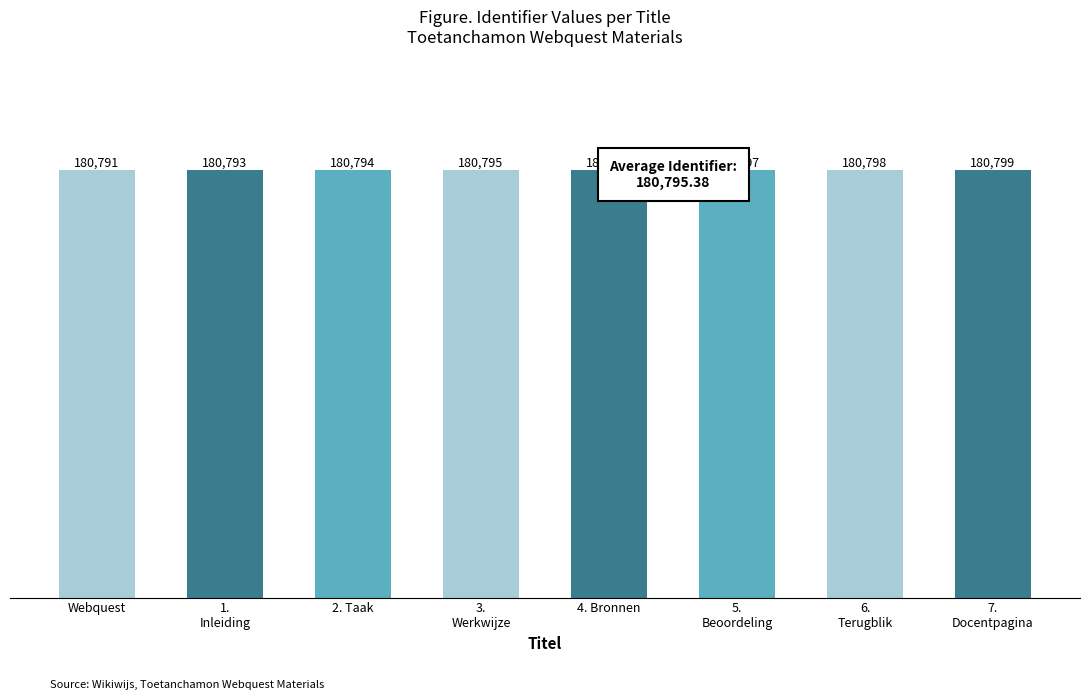

What is the label of the 7th bar from the left?

6.
Terugblik